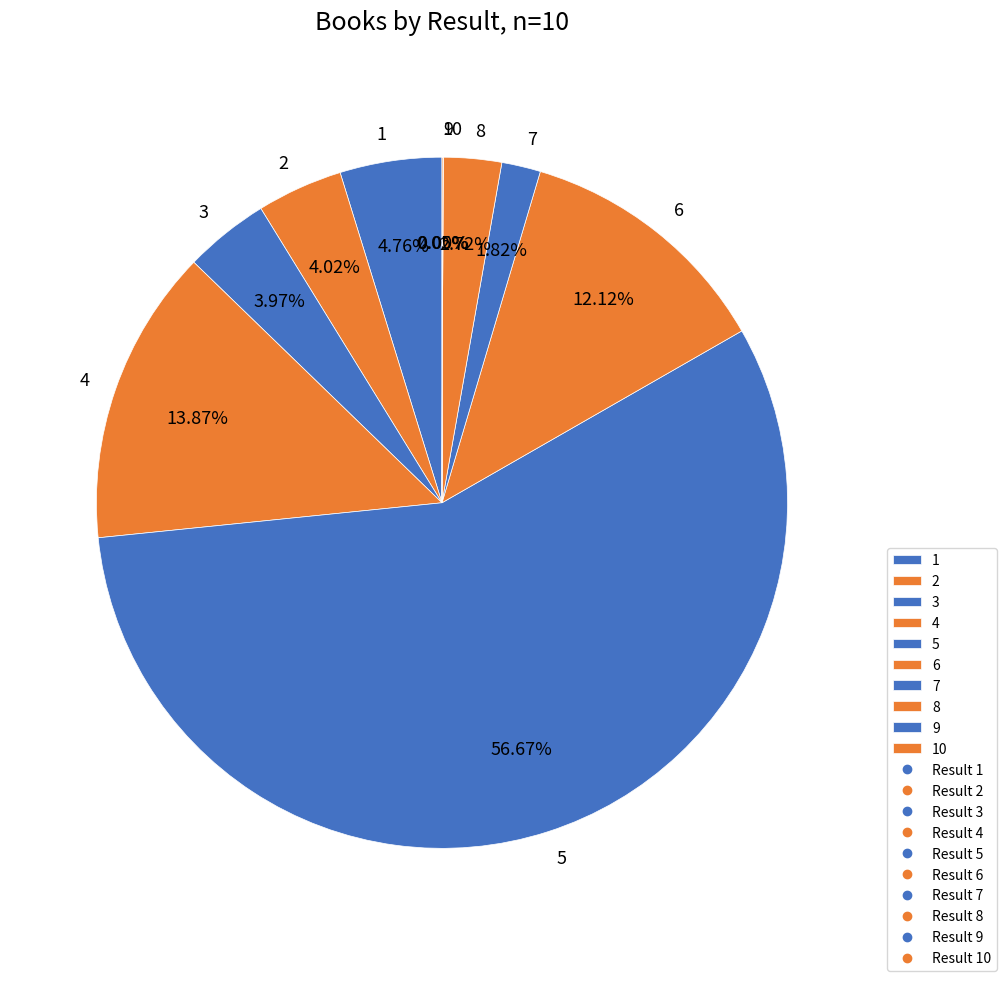

Is there a majority slice in this chart?

Yes